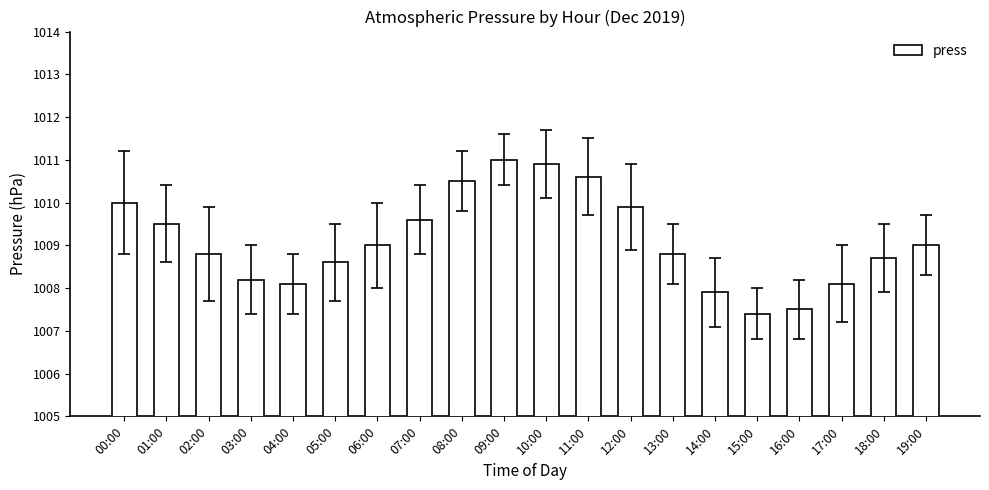

What position from the right is 09:00?

11